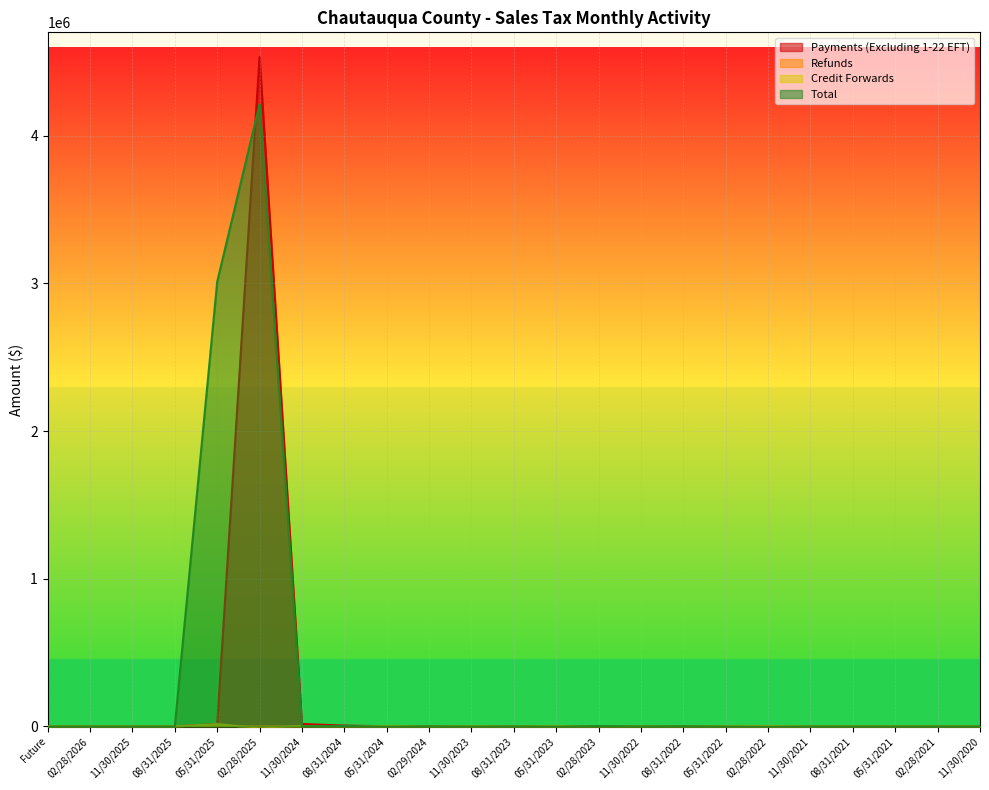

How many lines are shown in the chart?

4